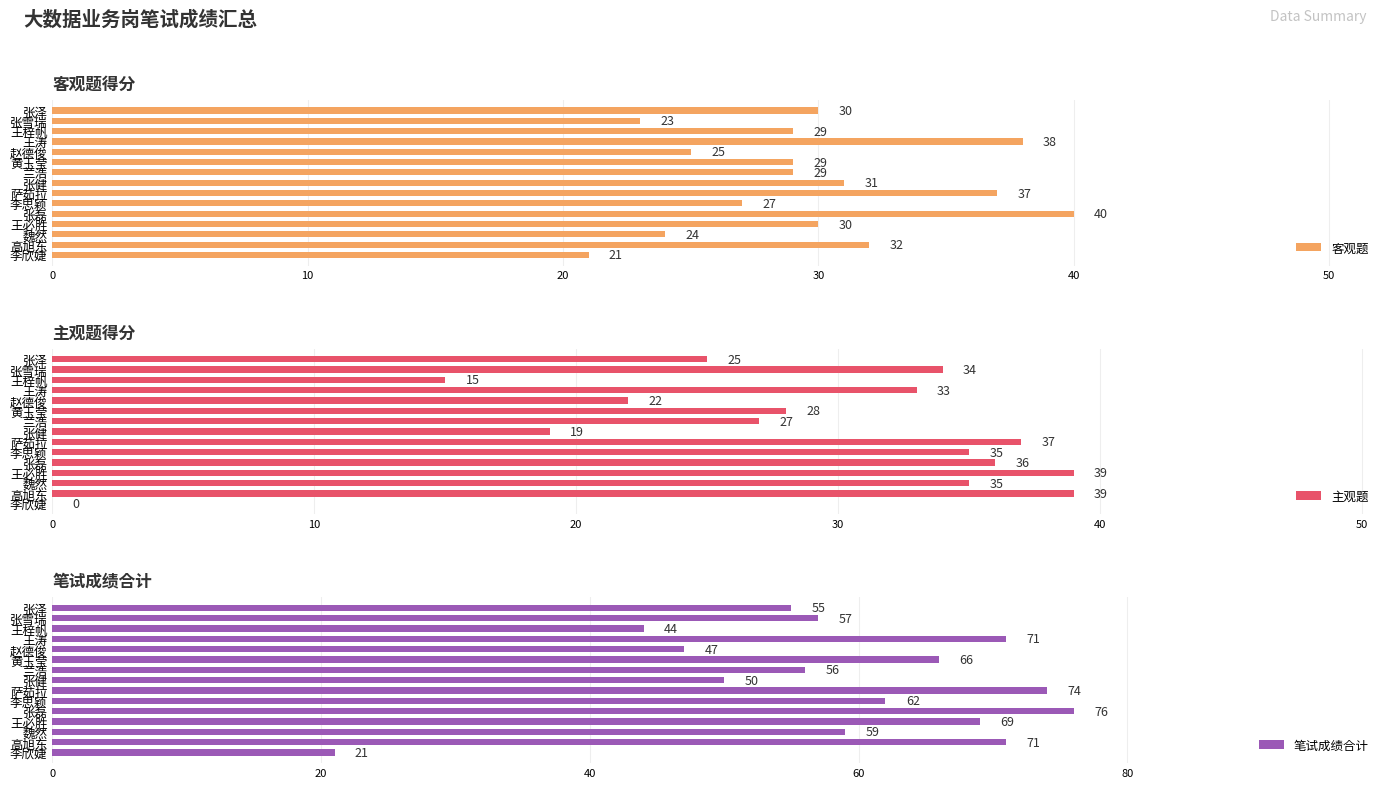

Read the 笔试成绩合计 value at 王必胜, to the nearest 5.

70